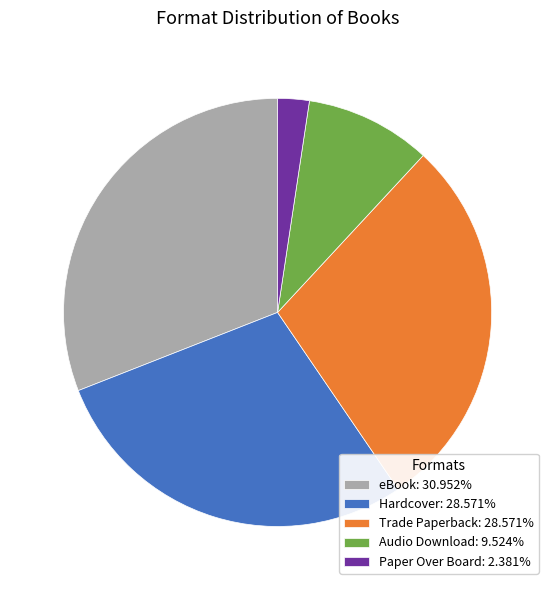

Is Paper Over Board: 2.381% the majority of the pie?

No